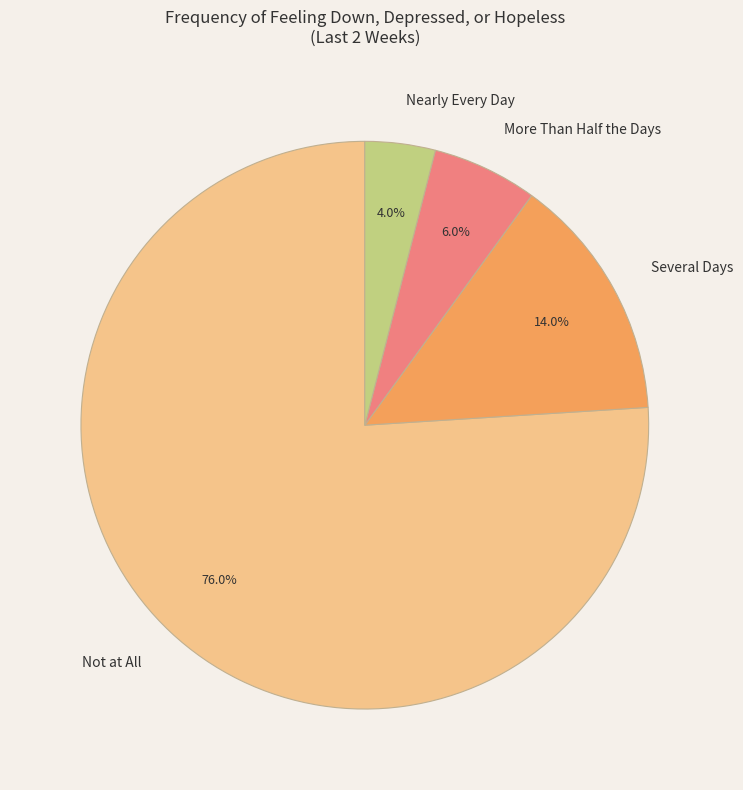

To the nearest percent, what is the average slice percentage?

25%